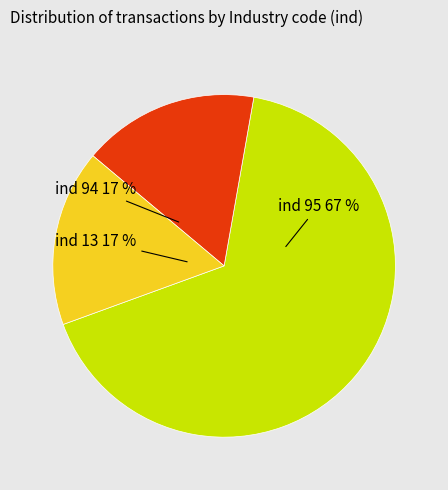

Which has a higher value, ind 94 or ind 95?

ind 95